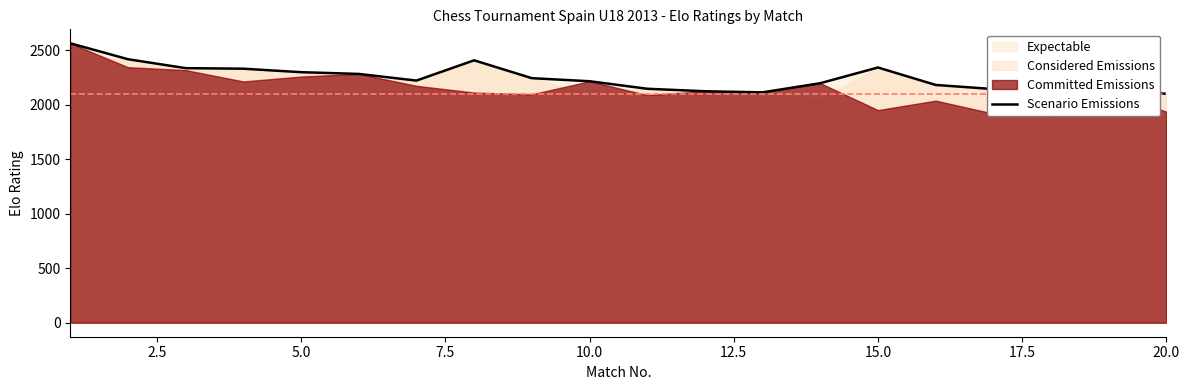

The value of Scenario Emissions at 15.0 is 2342. True or false?

True